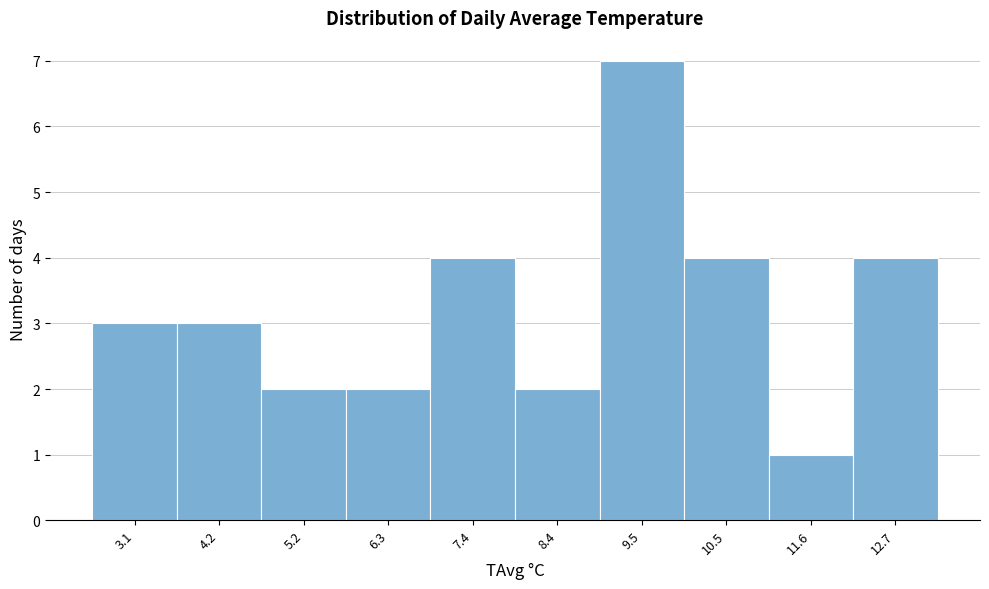

Reading left to right, what are all the values shown in this chart?

3.1=3	4.2=3	5.2=2	6.3=2	7.4=4	8.4=2	9.5=7	10.5=4	11.6=1	12.7=4